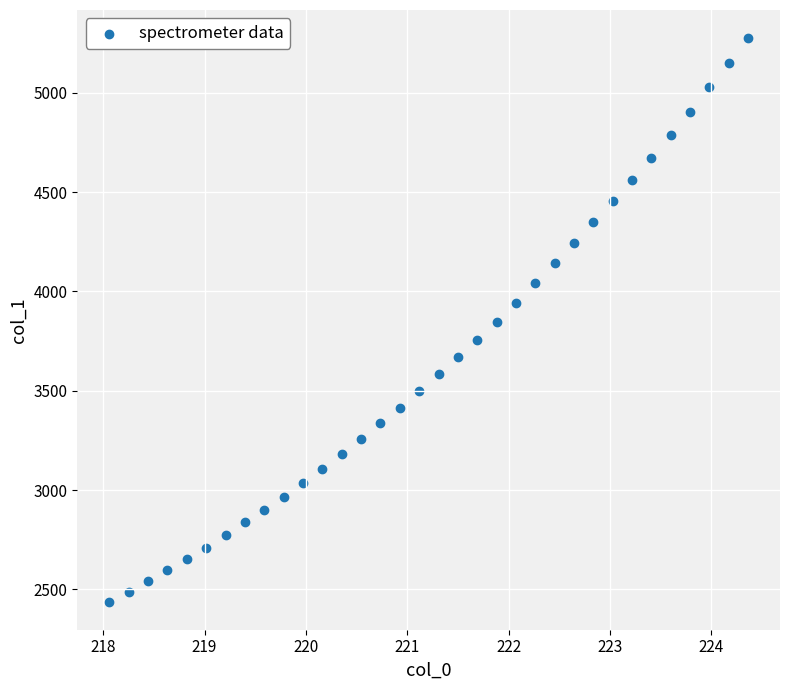

What is the range of Y values (max minus min)?

2835.7